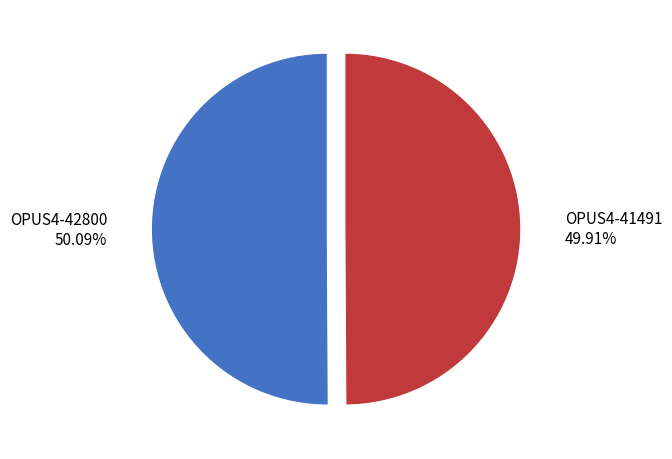

Approximately how many times larger is the value at OPUS4-41491 compared to OPUS4-42800?

1.0